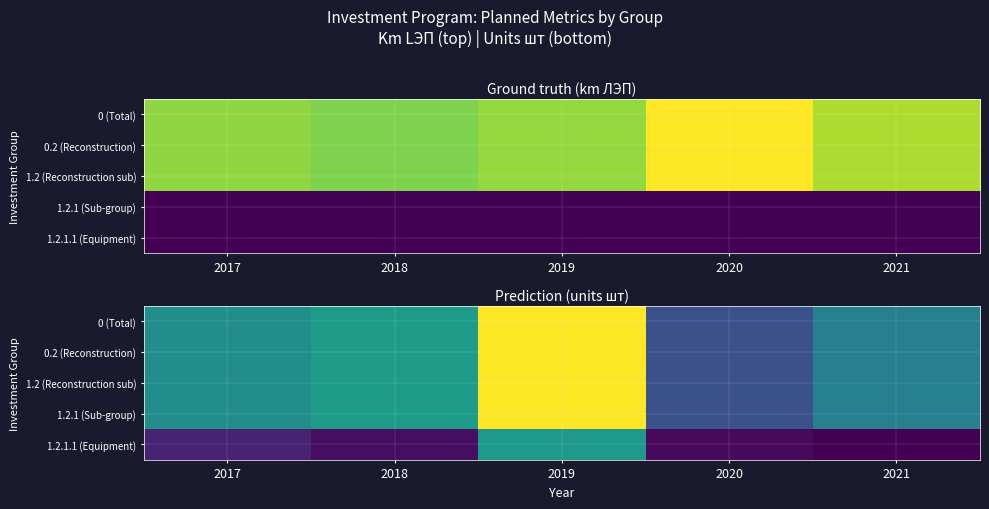

True or false: 0.2 (Reconstruction) has a value of 37 at 2020.

True